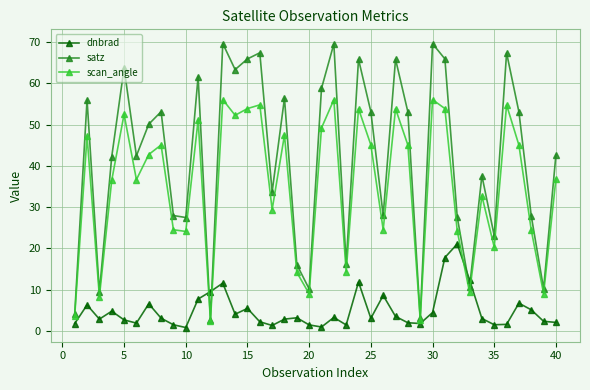

Which series has the largest range (max minus min)?

satz